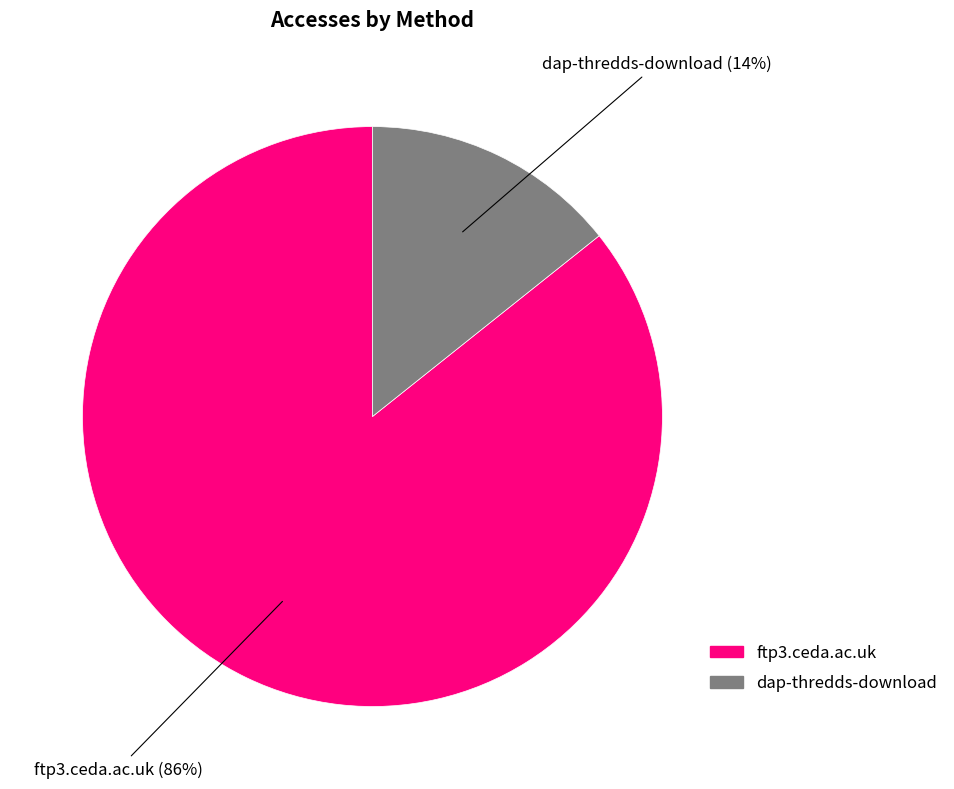

To the nearest percent, what is the combined percentage of ftp3.ceda.ac.uk and dap-thredds-download?

100%